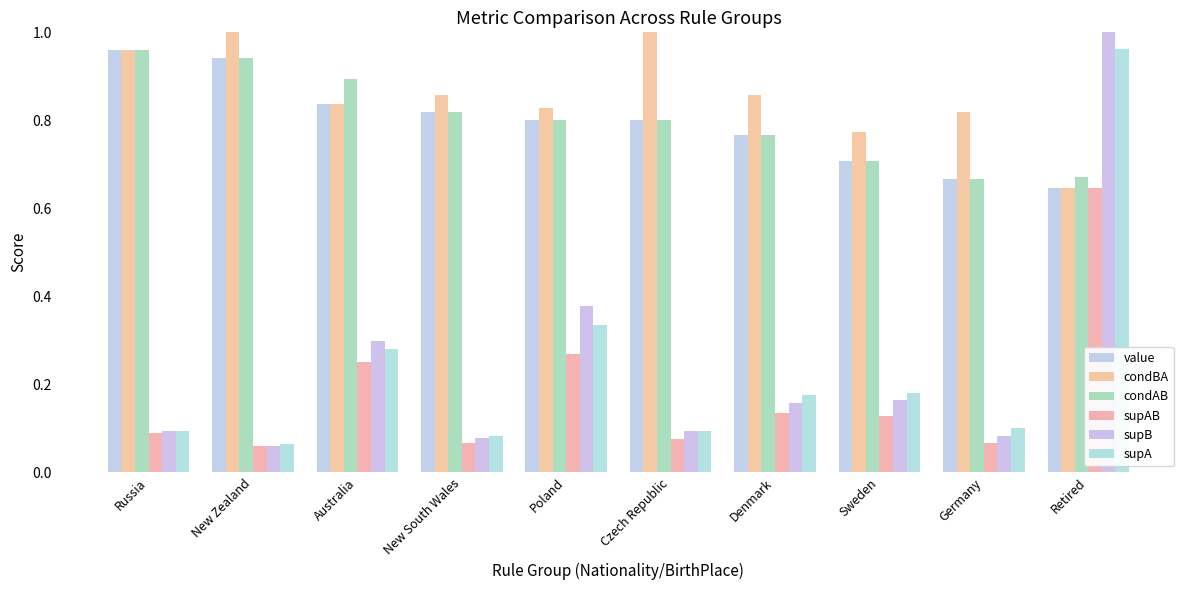

What value does the condBA series have at Germany?

0.8